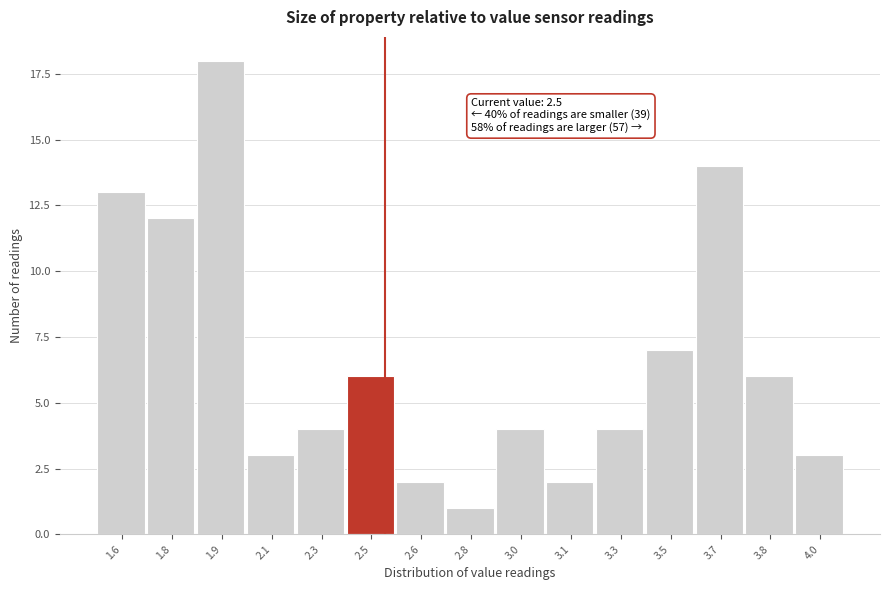

Reading right to left, list all the values displayed in this chart.

3	6	14	7	4	2	4	1	2	6	4	3	18	12	13